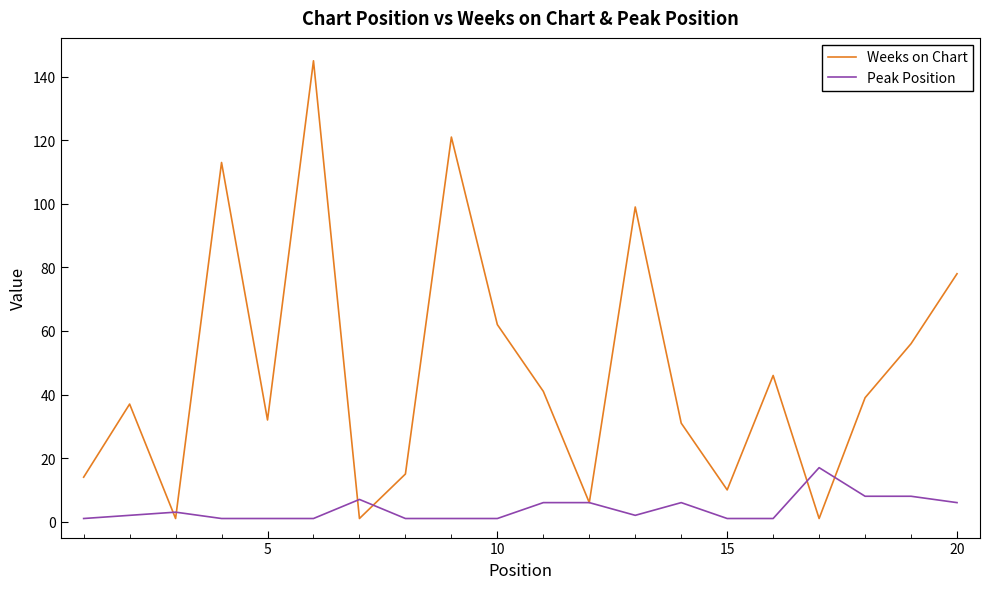

Which series has the largest total across all categories?

Weeks on Chart